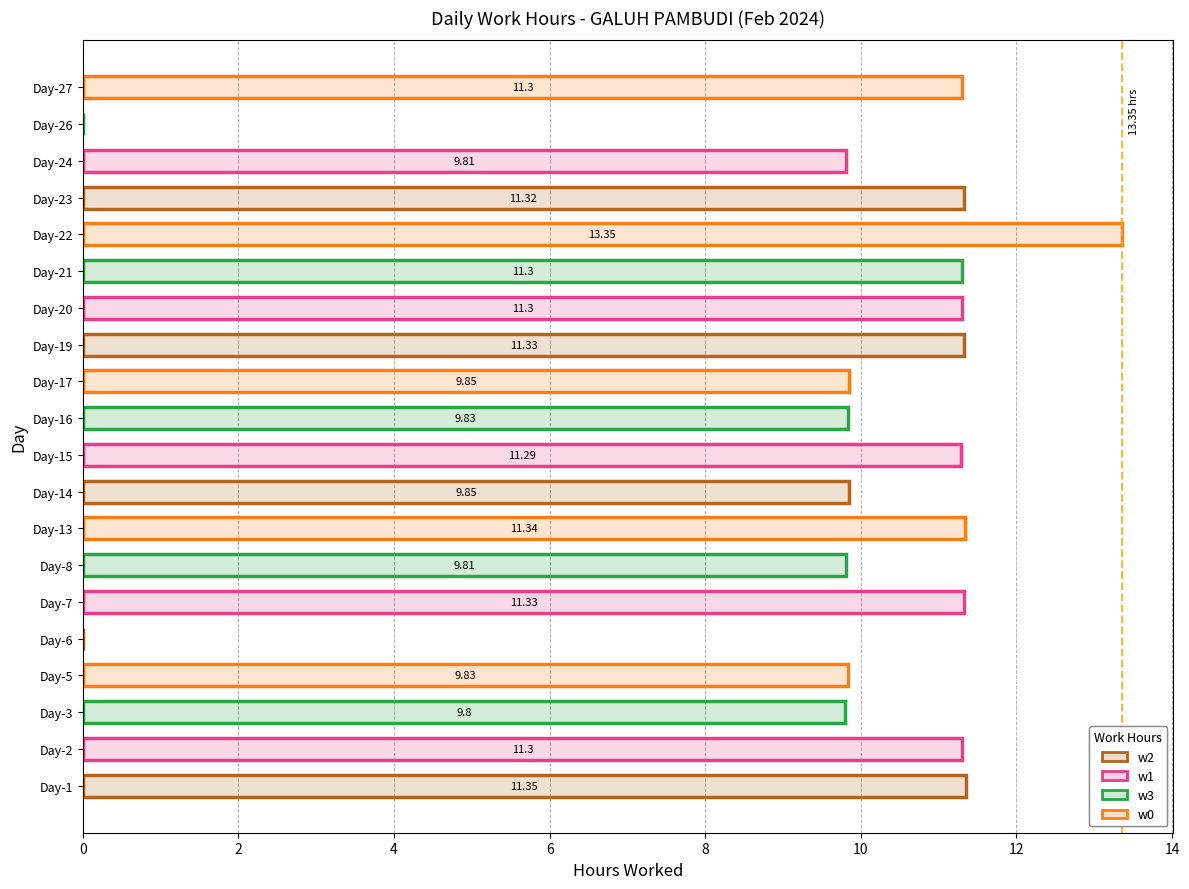

Between Day-1 and Day-14, which is larger?

Day-1